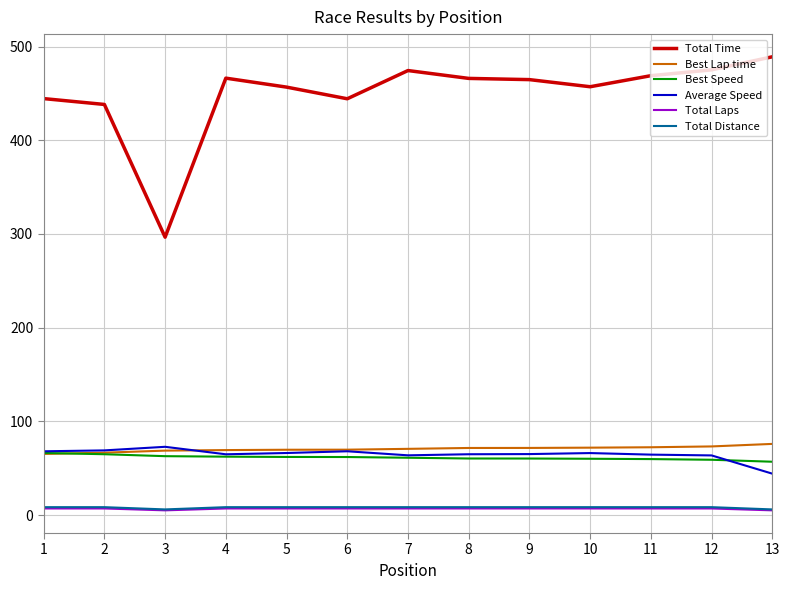

True or false: Total Time and Best Speed cross at least once.

False